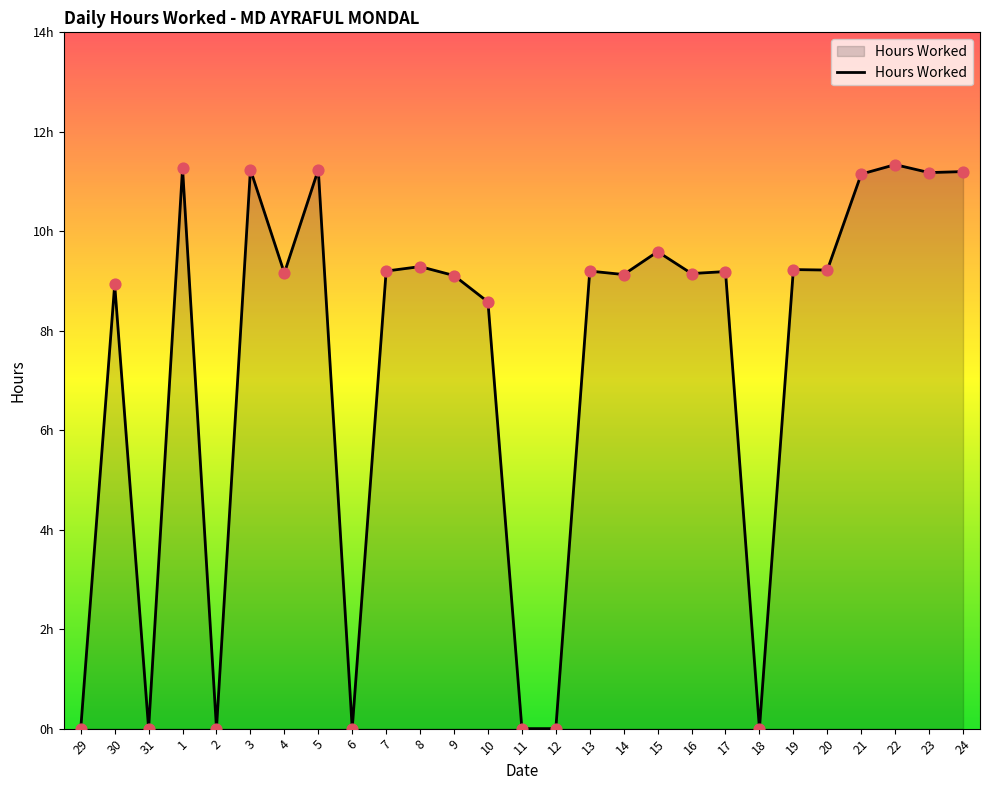

Approximately how many times larger is the value at 8 compared to 1?

0.8